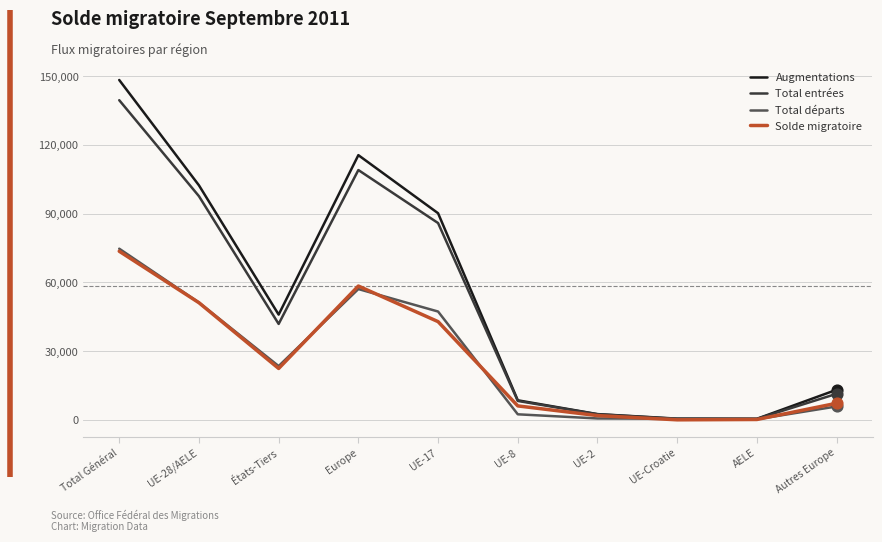

Is the value of Total départs at UE-28/AELE greater than the value of Total entrées at AELE?

Yes